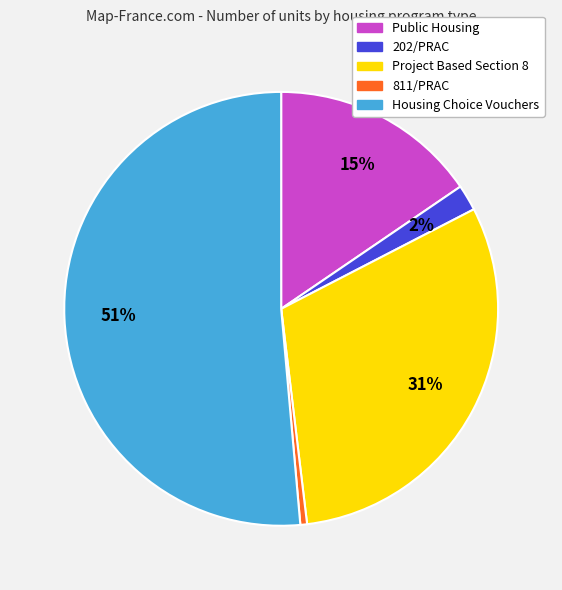

Which category has the smallest portion of the pie?

811/PRAC